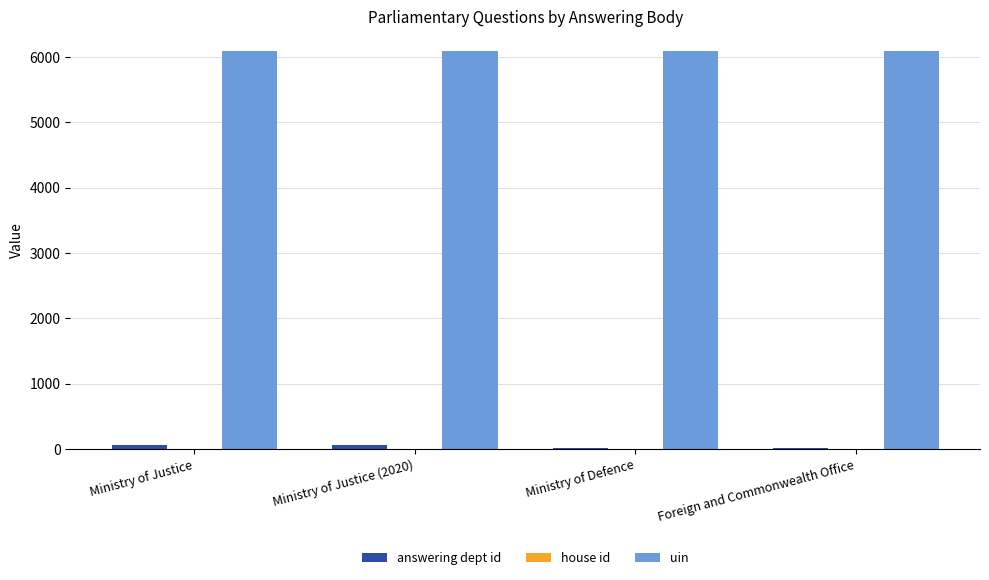

What is the maximum value shown in the chart?

6094